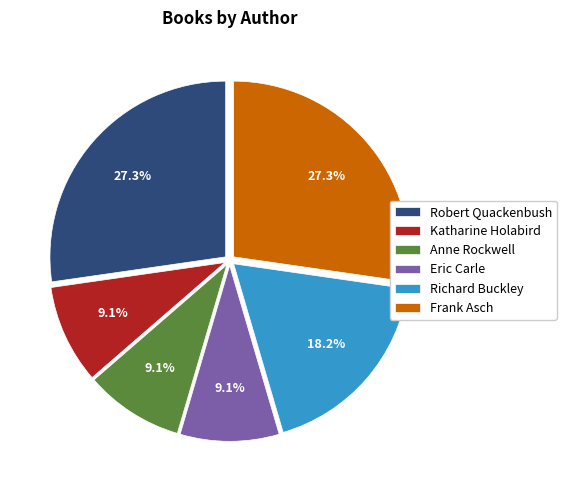

Is there a majority slice in this chart?

No